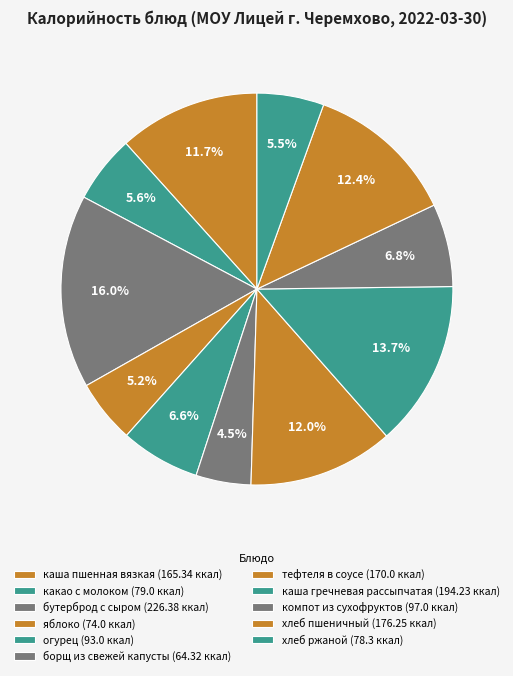

The хлеб ржаной slice represents 1% of the pie. True or false?

False